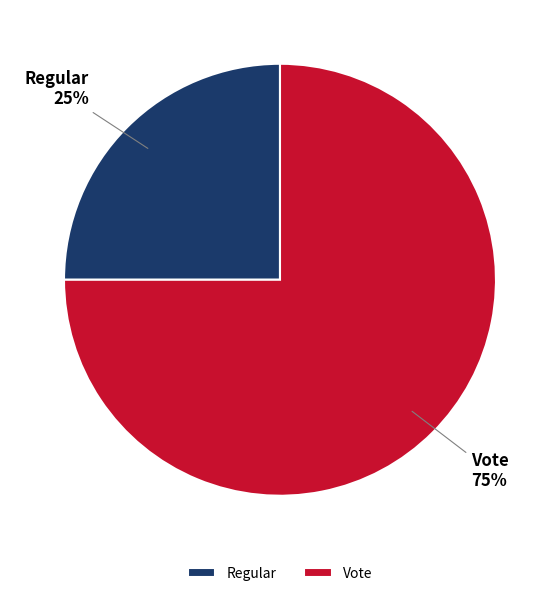

How many segments does this pie chart have?

2